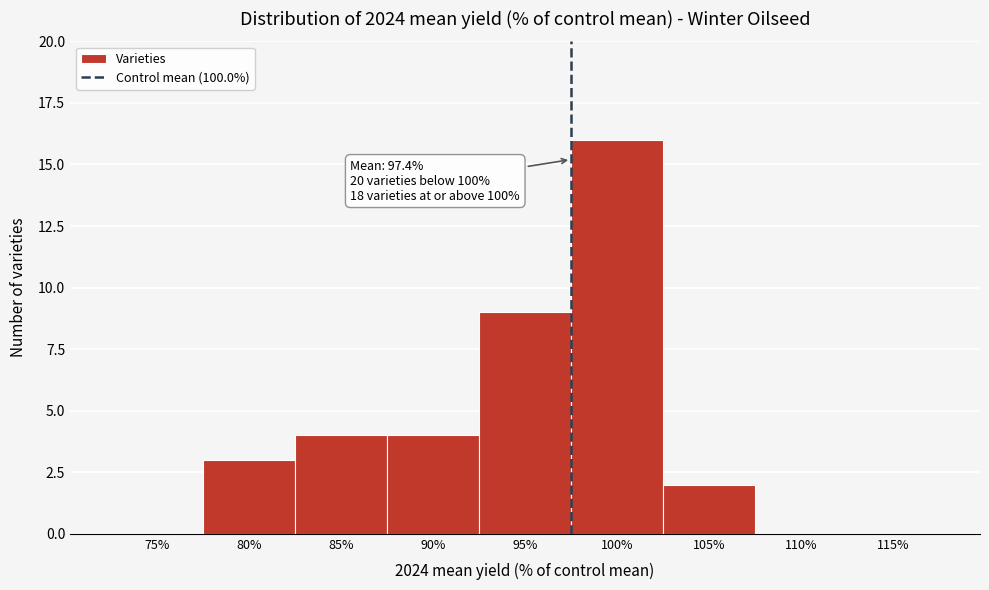

Reading left to right, transcribe all the data shown in this chart.

75%=0	80%=3	85%=4	90%=4	95%=9	100%=16	105%=2	110%=0	115%=0